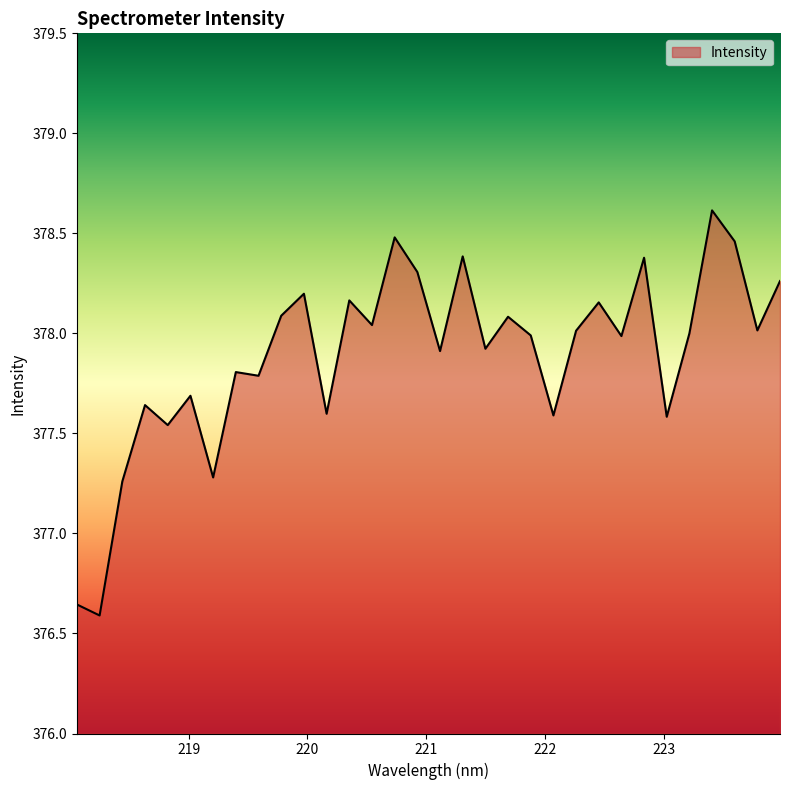

What is the maximum value shown in the chart?

378.6